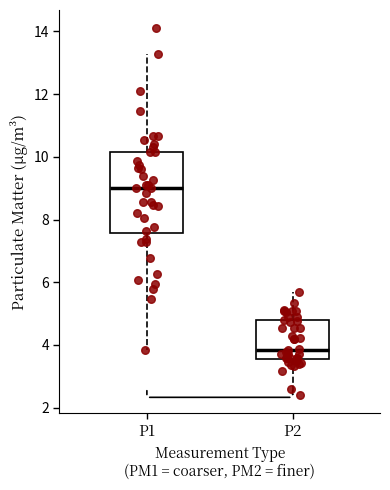

Which box has the lowest median line?

P2